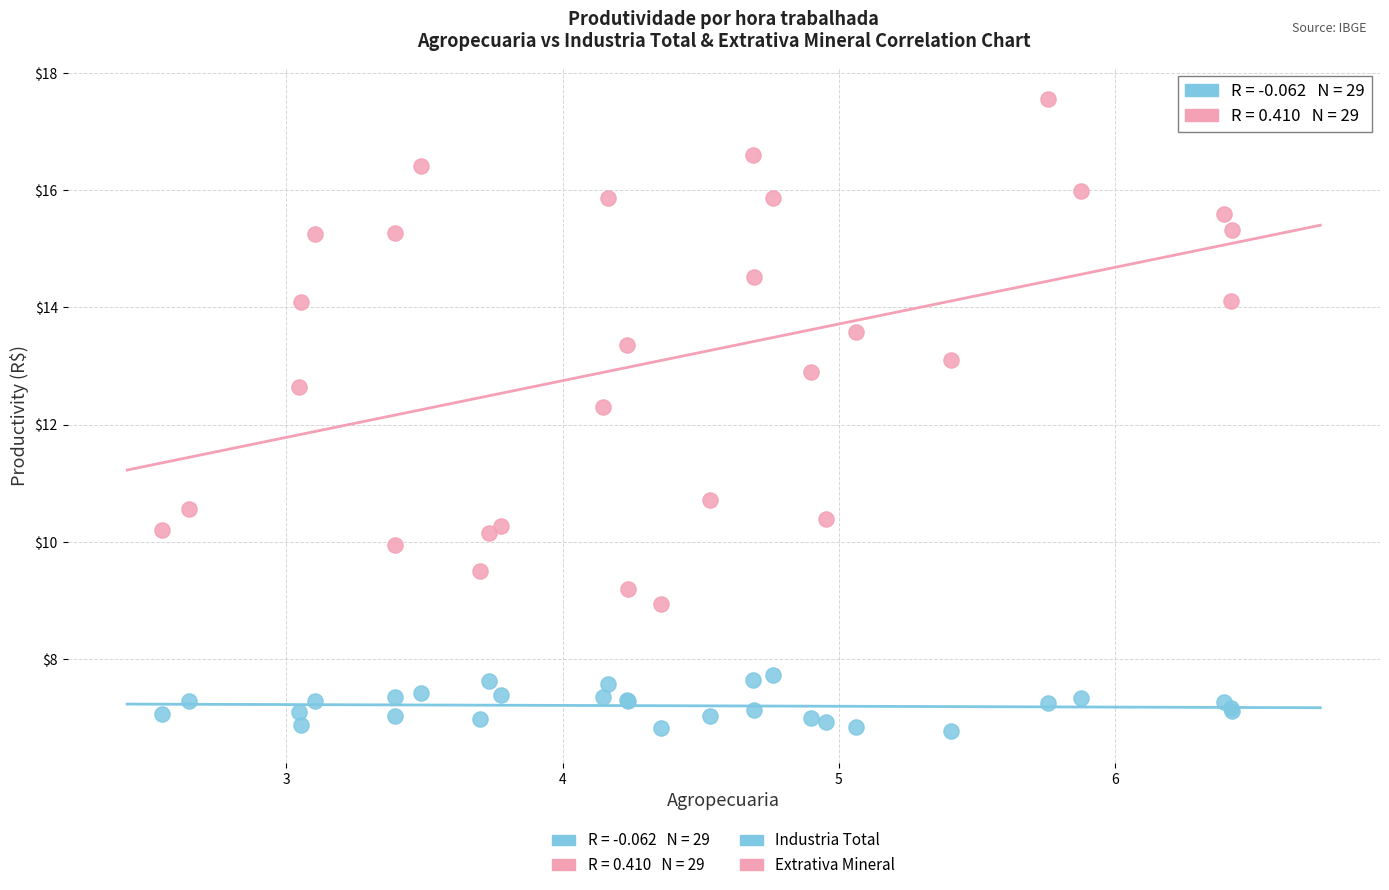

Which series reaches the maximum Y coordinate?

Extrativa Mineral